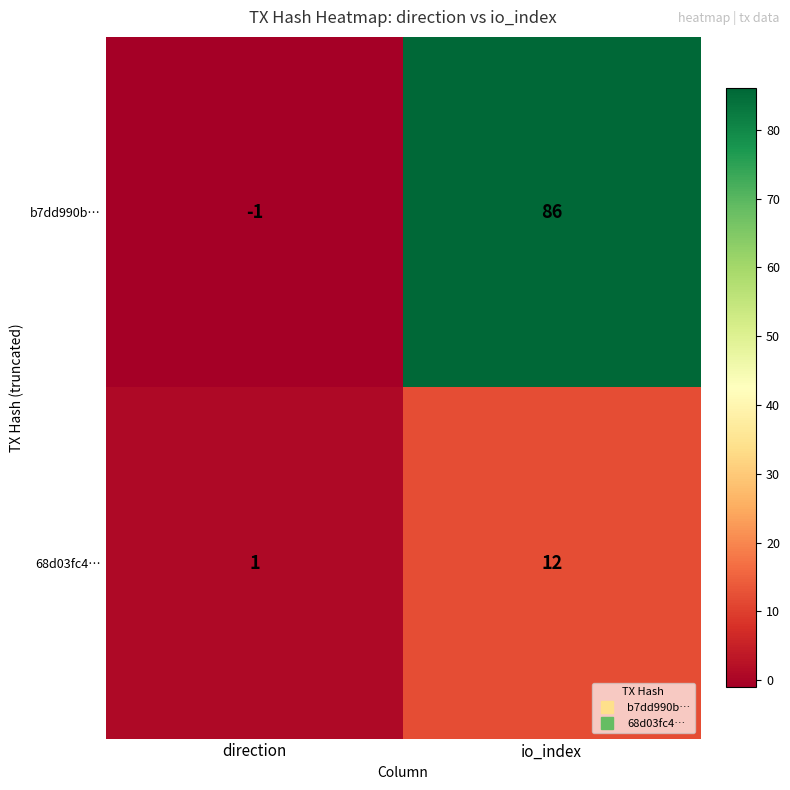

Reading right to left, transcribe all the data shown in this chart.

b7dd990b…: 86	-1
68d03fc4…: 12	1